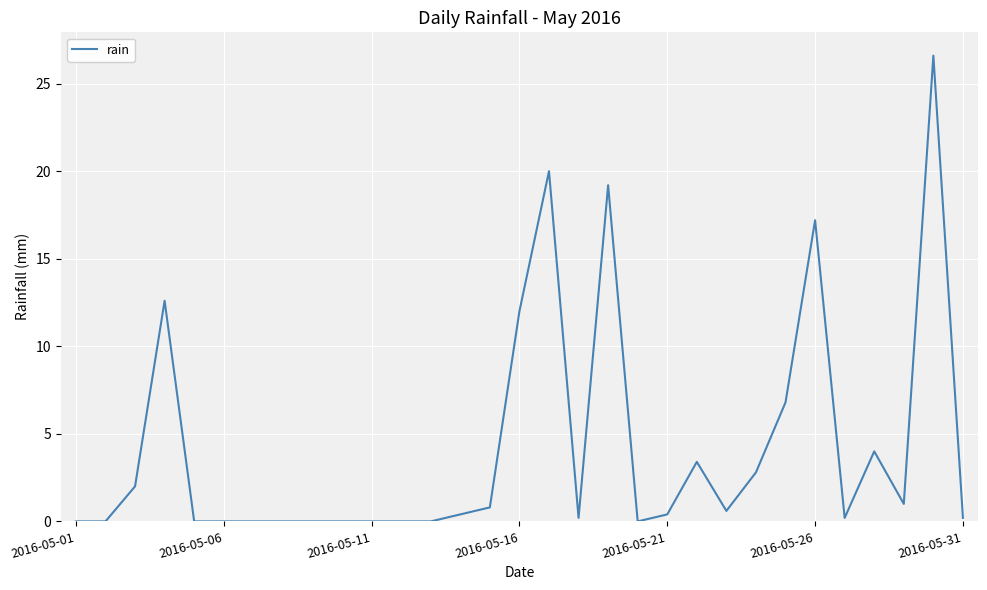

What is the difference between the maximum and minimum values?

26.6